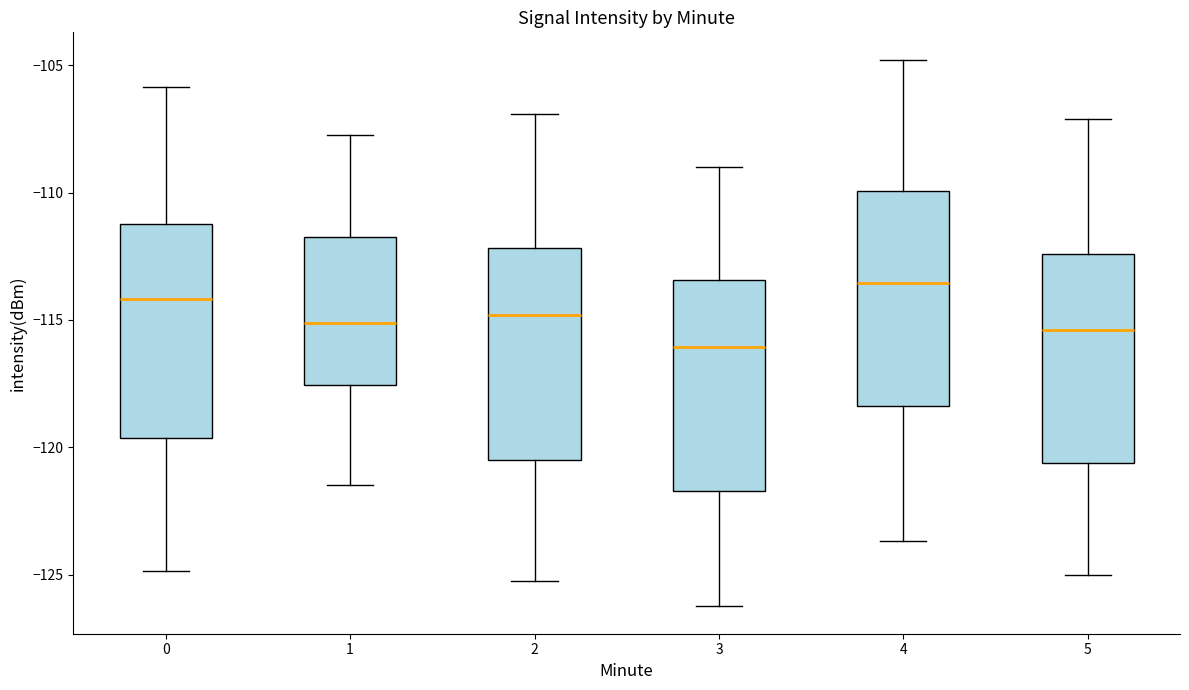

Reading left to right, read every box against the y-axis: the position of its median line, the range the box covers, and the ends of its whiskers. The values are not printed on the chart, so give them approximately, as read against the axis.

0: median -114.0, box -119.5 to -111.0, whiskers -125.0 to -106.0
1: median -115.0, box -117.5 to -111.5, whiskers -121.5 to -107.5
2: median -115.0, box -120.5 to -112.0, whiskers -125.0 to -107.0
3: median -116.0, box -121.5 to -113.5, whiskers -126.0 to -109.0
4: median -113.5, box -118.5 to -110.0, whiskers -123.5 to -105.0
5: median -115.5, box -120.5 to -112.5, whiskers -125.0 to -107.0